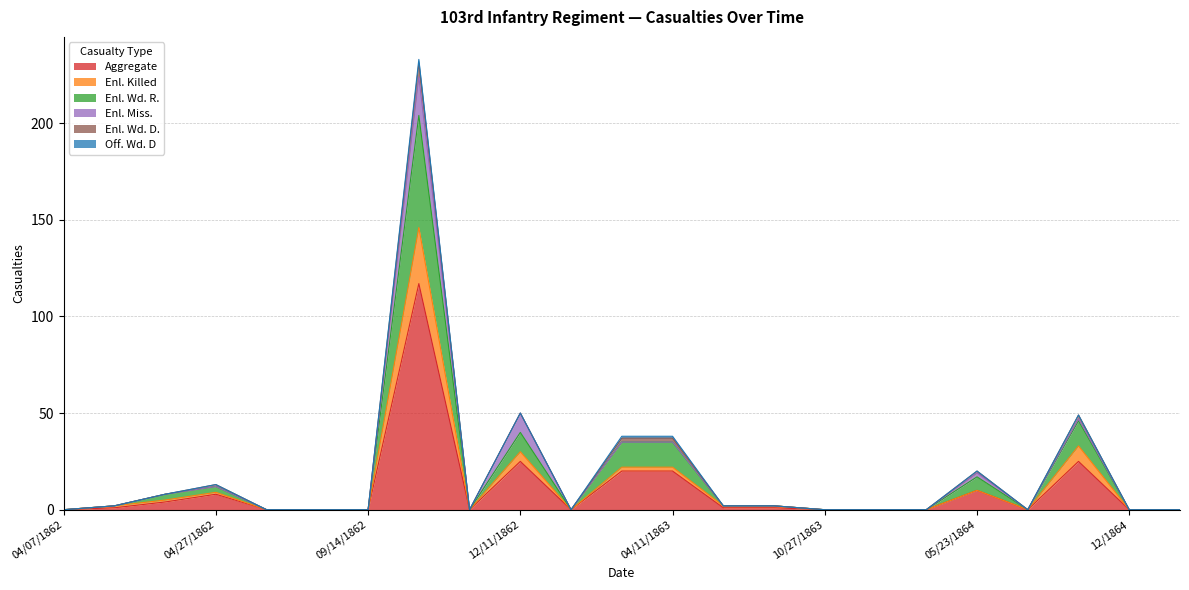

What is the label of the 9th point from the left?

11/15/1862